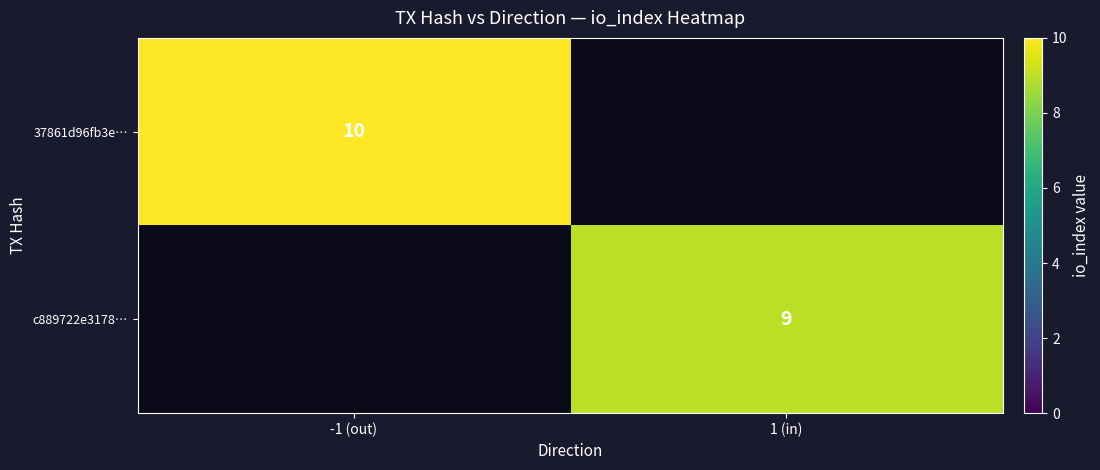

True or false: 37861d96fb3e… has a value of 7 at -1 (out).

False